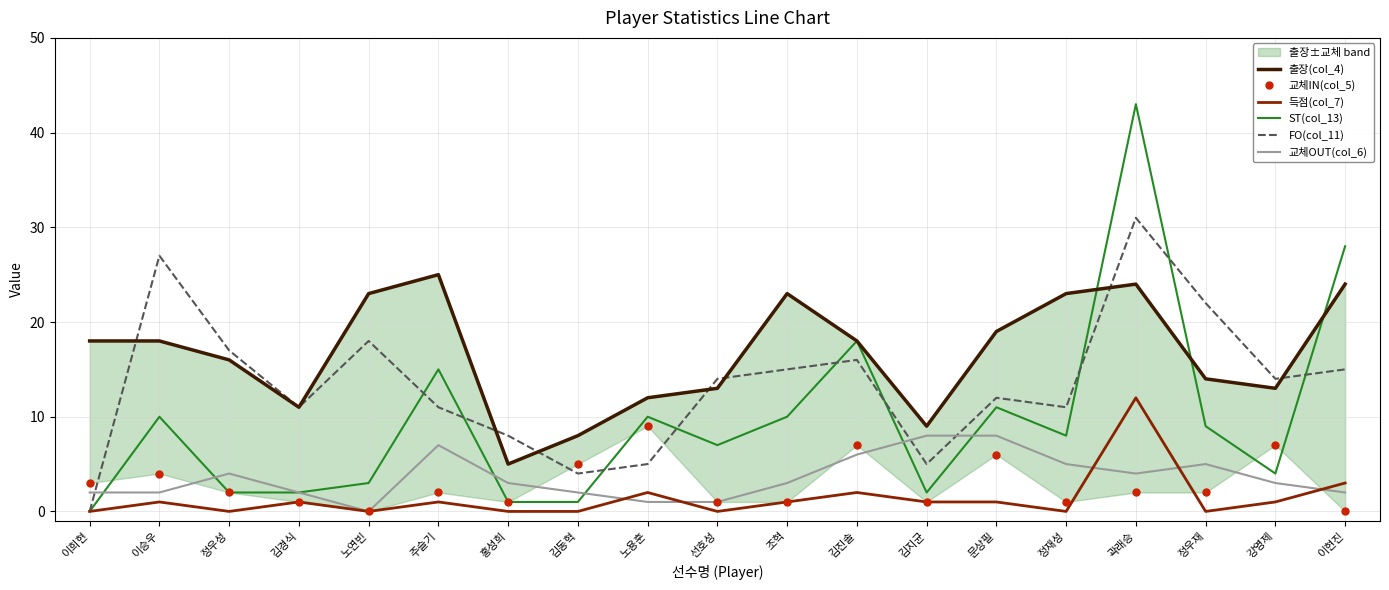

Which series ends up on top after the final intersection of ST(col_13) and 출장(col_4)?

ST(col_13)